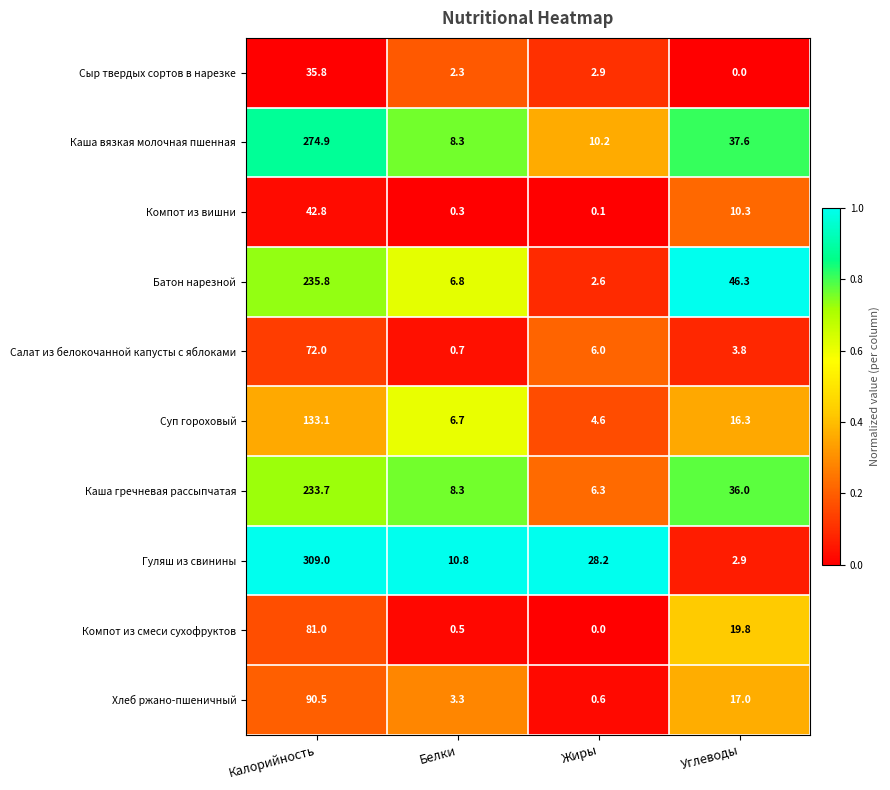

The Салат из белокочанной капусты с яблоками series shows 3.8 at Углеводы. True or false?

True